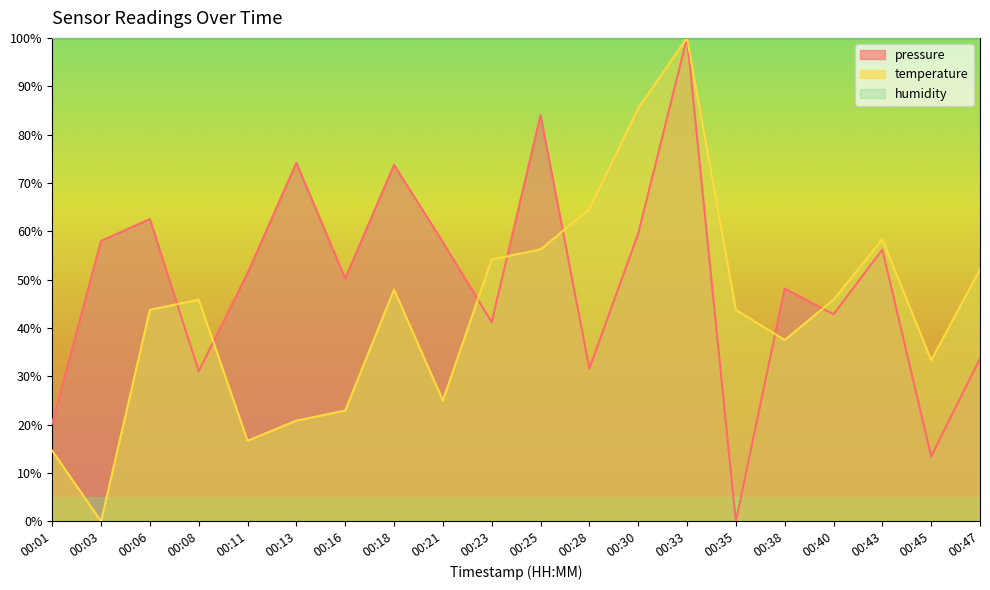

What is the difference between the pressure values at 00:35 and 00:06?

62.5